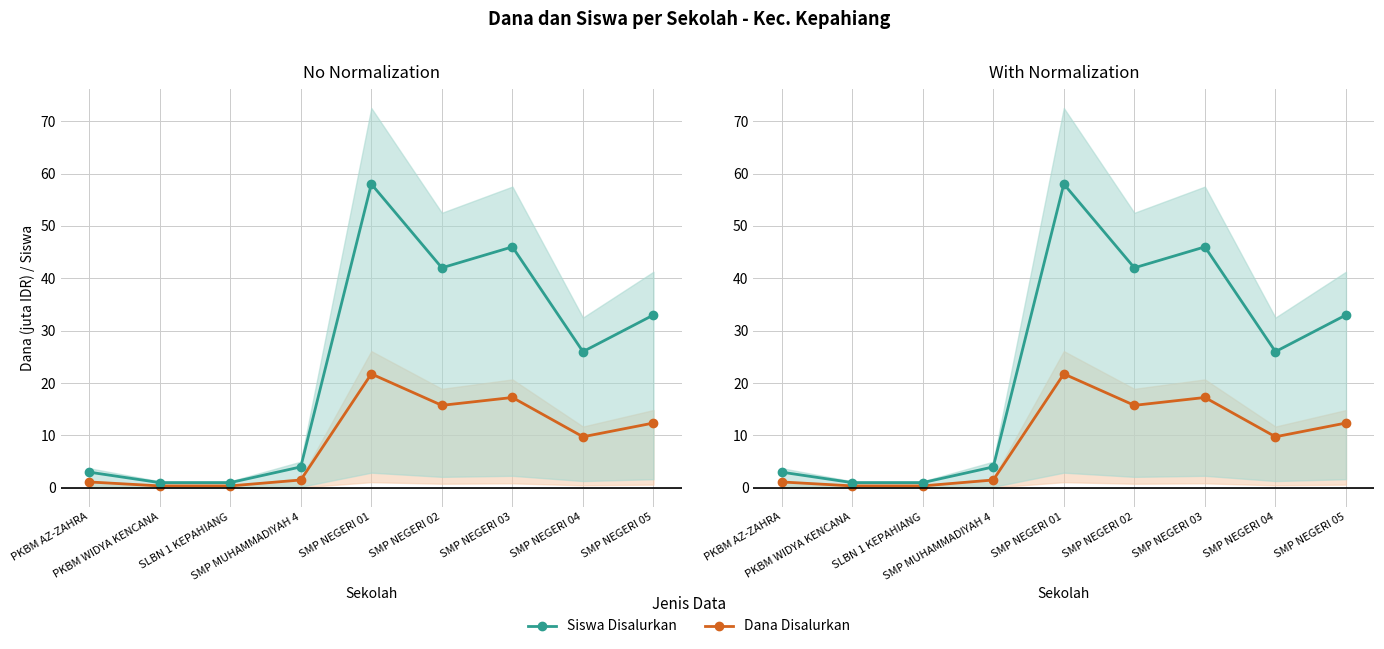

What is the label of the 4th point from the left?

SMP MUHAMMADIYAH 4